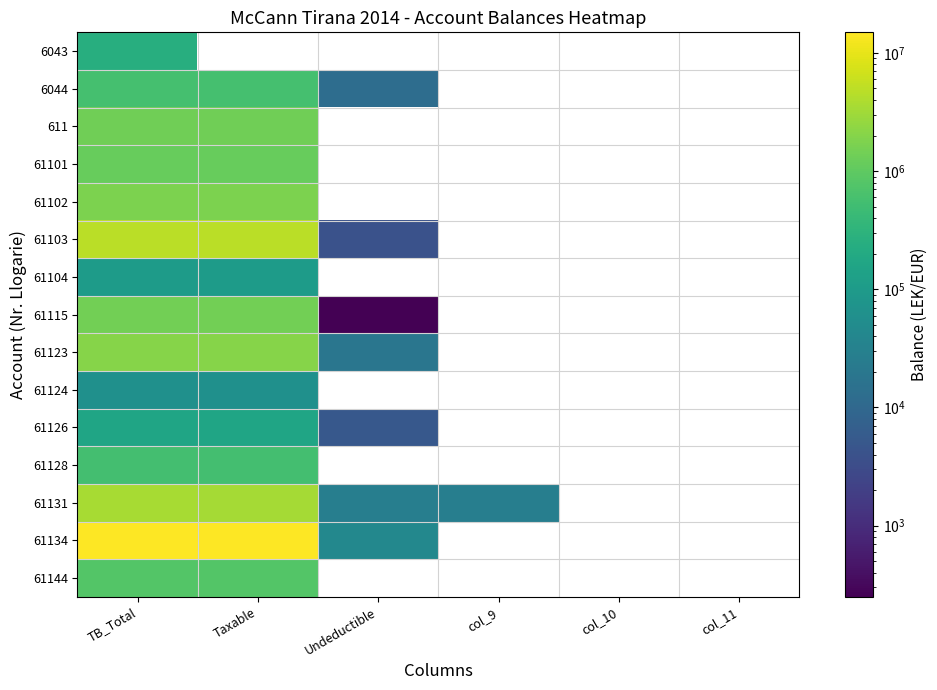

How many distinct data groups are displayed?

15